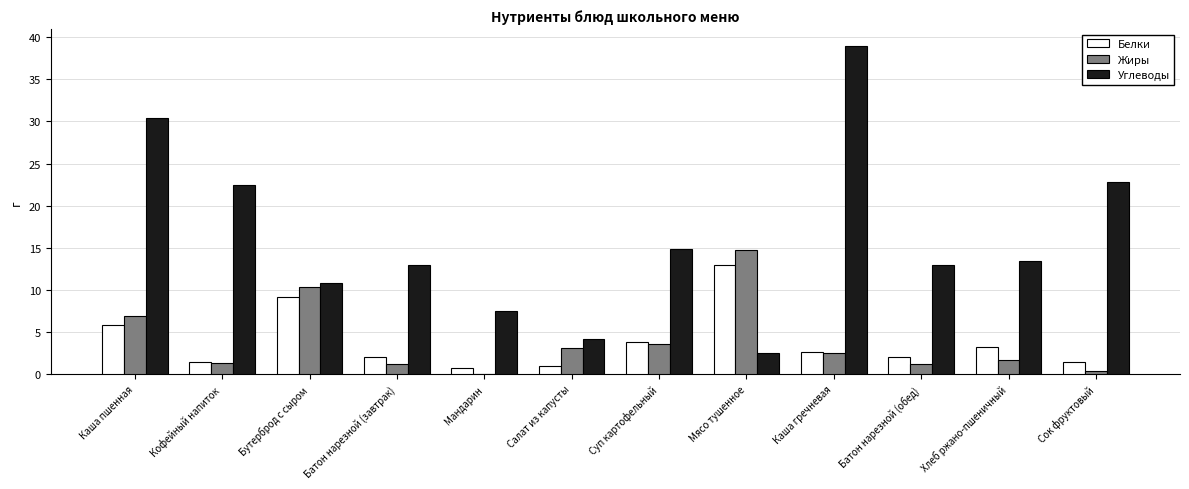

Which series has the largest total across all categories?

Углеводы